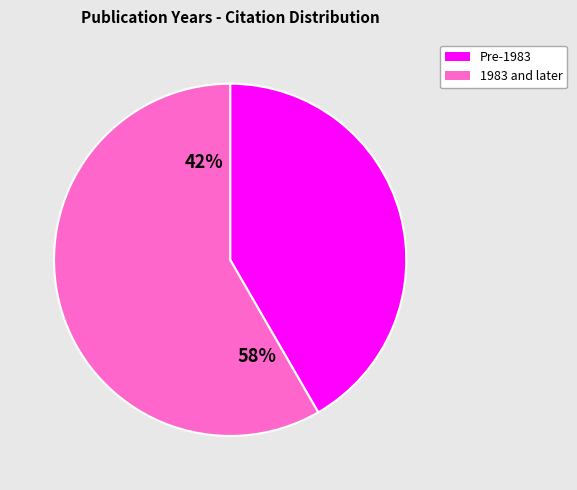

True or false: Lee, Yong Il (Petrology) accounts for 1% of the total.

False